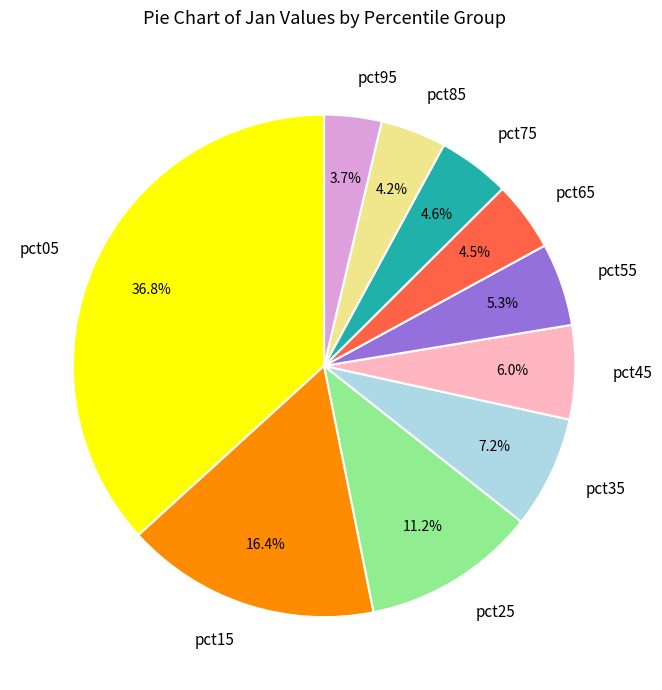

What percentage is the pct35 slice, to the nearest percent?

7%